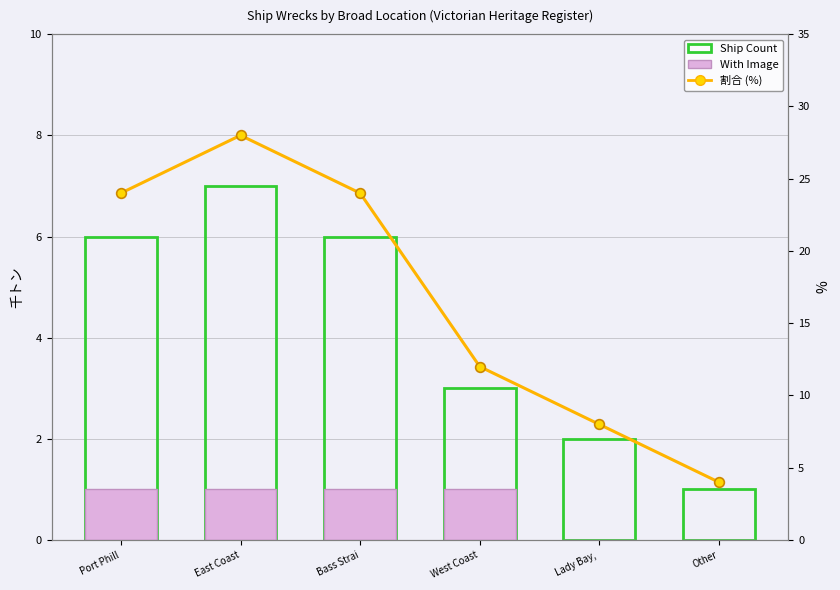

What is the sum of the 割合 (%) values at East Coast and Lady Bay, ?

36